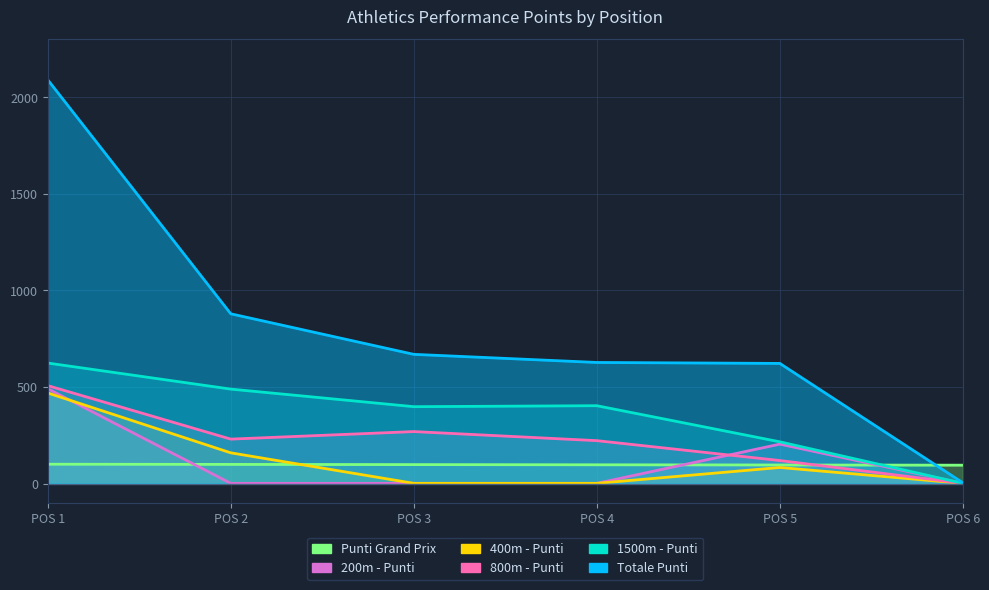

At which category does the chart reach its minimum across all series?

POS 2